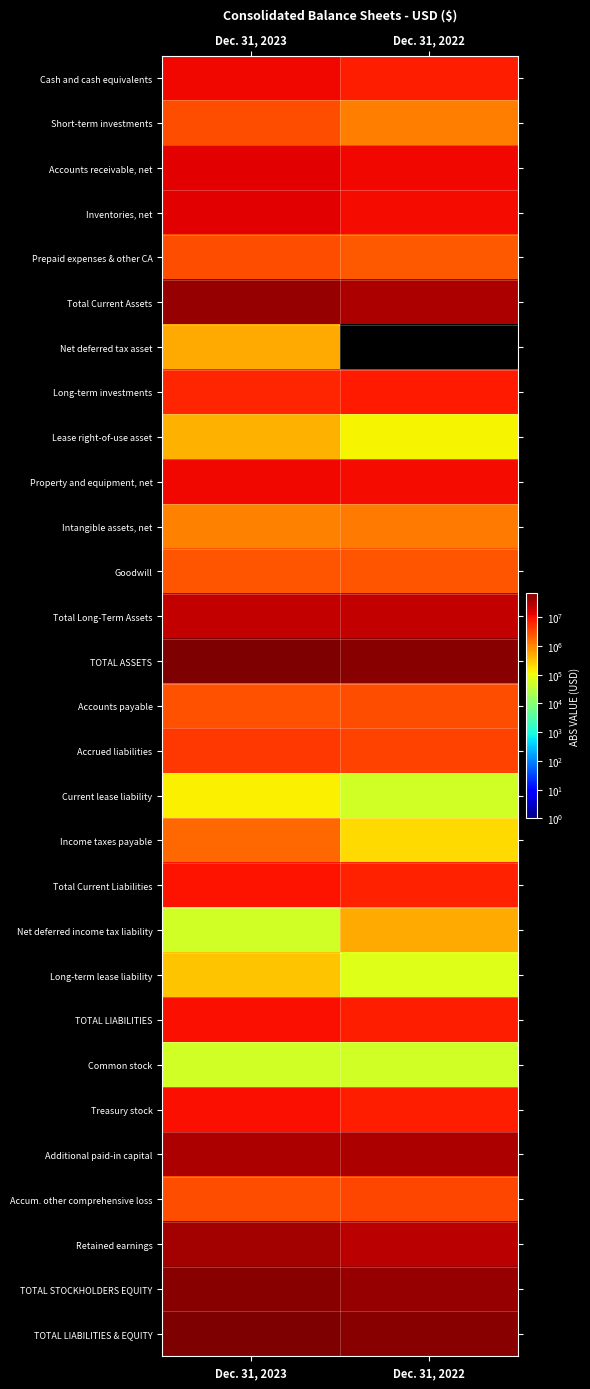

Rank the series by their maximum value, from lowest to highest.

Common stock, Current lease liability, Long-term lease liability, Lease right-of-use asset, Net deferred income tax liability, Net deferred tax asset, Intangible assets, net, Income taxes payable, Goodwill, Short-term investments, Prepaid expenses & other CA, Accounts payable, Accum. other comprehensive loss, Accrued liabilities, Long-term investments, Total Current Liabilities, Treasury stock, TOTAL LIABILITIES, Cash and cash equivalents, Property and equipment, net, Accounts receivable, net, Inventories, net, Total Long-Term Assets, Additional paid-in capital, Retained earnings, Total Current Assets, TOTAL STOCKHOLDERS EQUITY, TOTAL ASSETS, TOTAL LIABILITIES & EQUITY